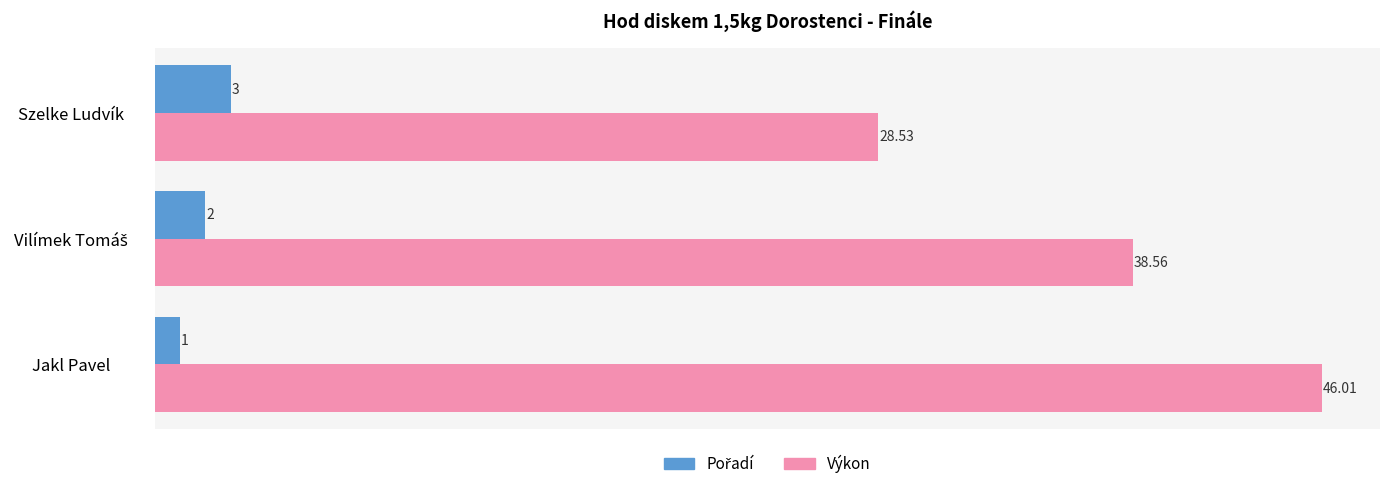

Which series has the largest total across all categories?

Výkon